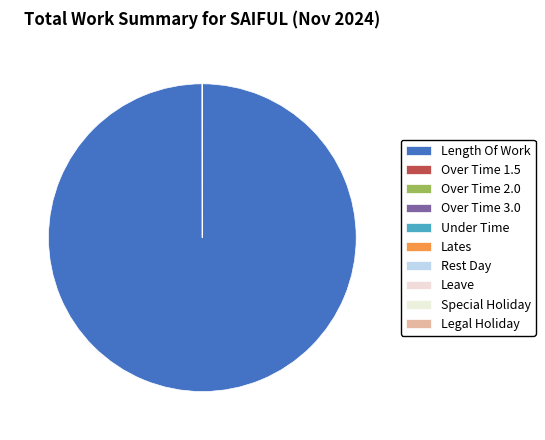

Which category has the biggest portion of the pie?

Length Of Work